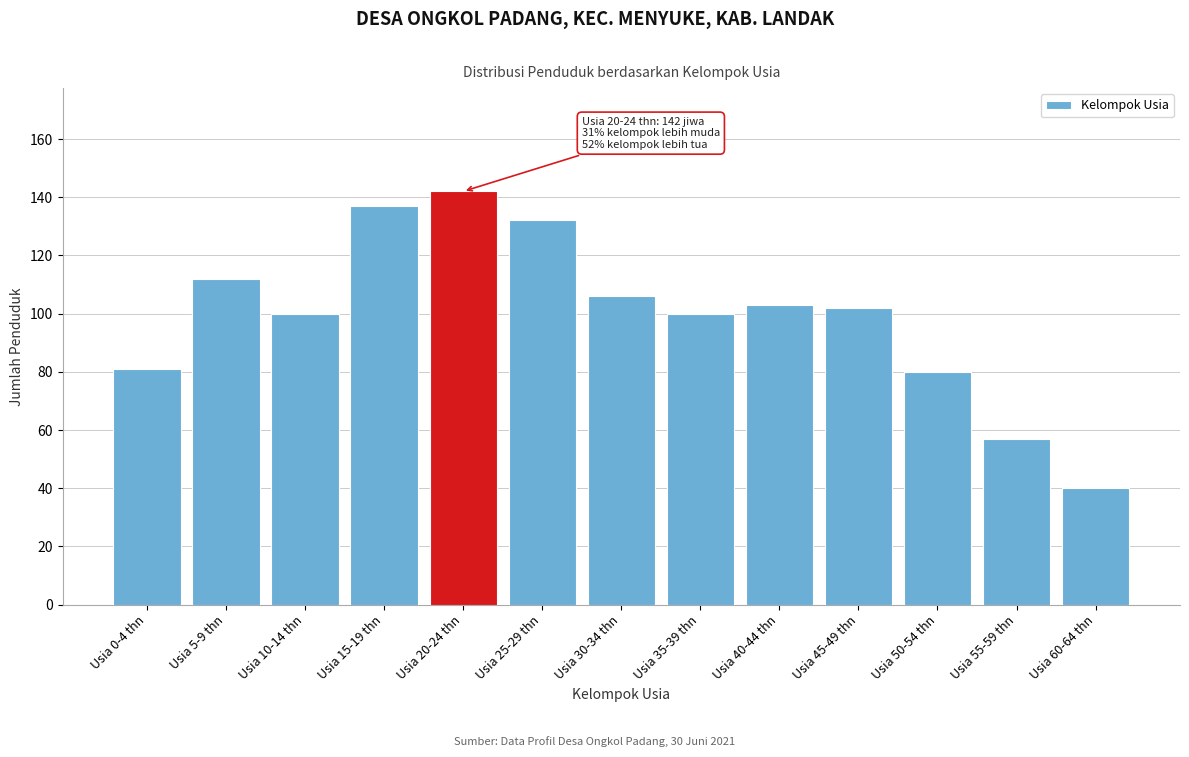

Reading right to left, transcribe all the data shown in this chart.

40	57	80	102	103	100	106	132	142	137	100	112	81